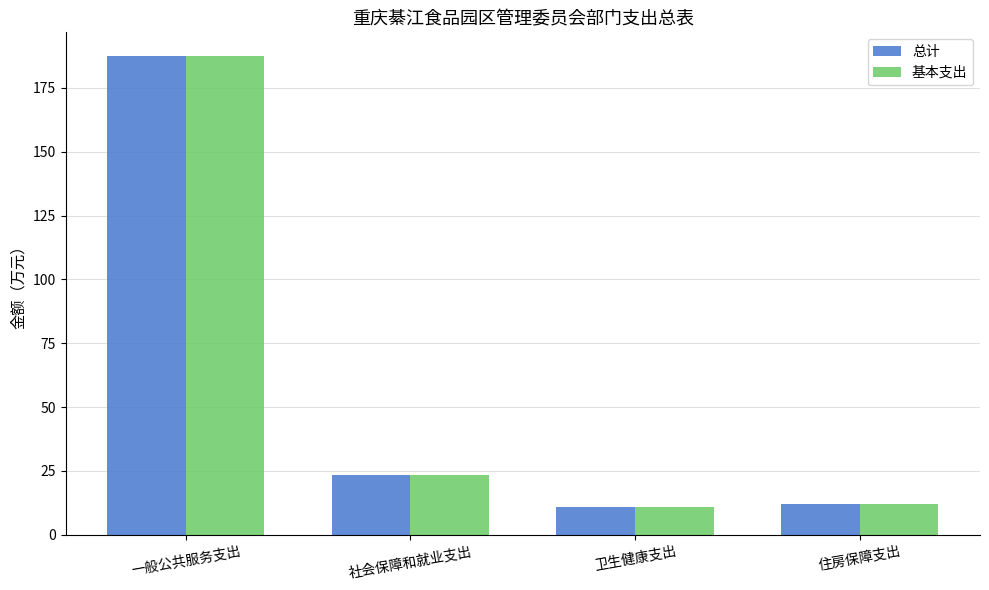

Read the 基本支出 value at 住房保障支出.

12.1